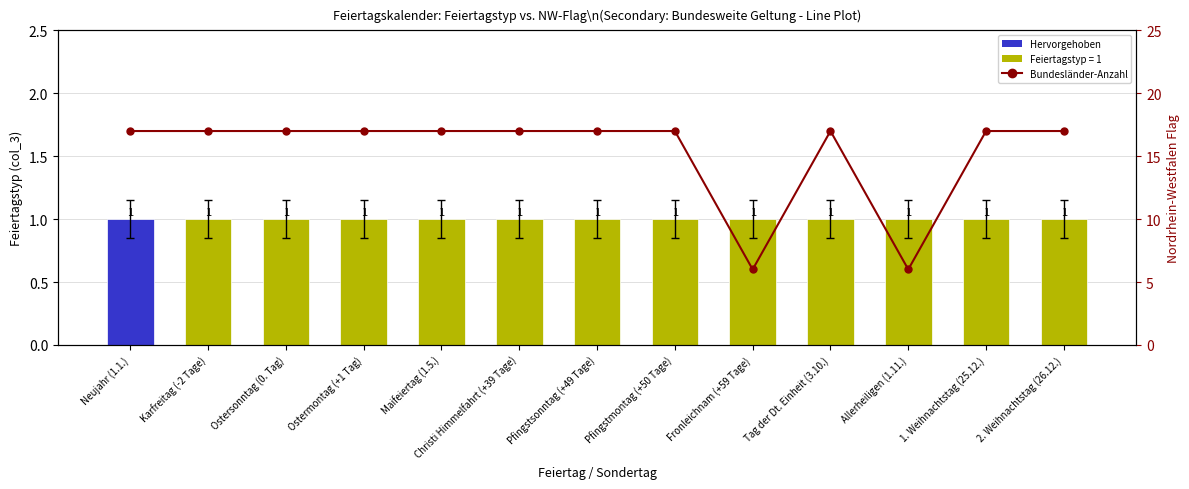

At how many categories does at least one series exceed 2?

13